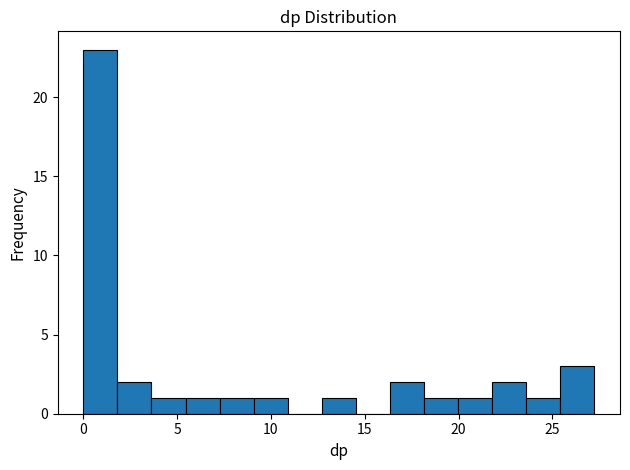

Around what value on the x-axis is the tallest bar? Give the approximate position of its centre, as read against the axis.

1.0